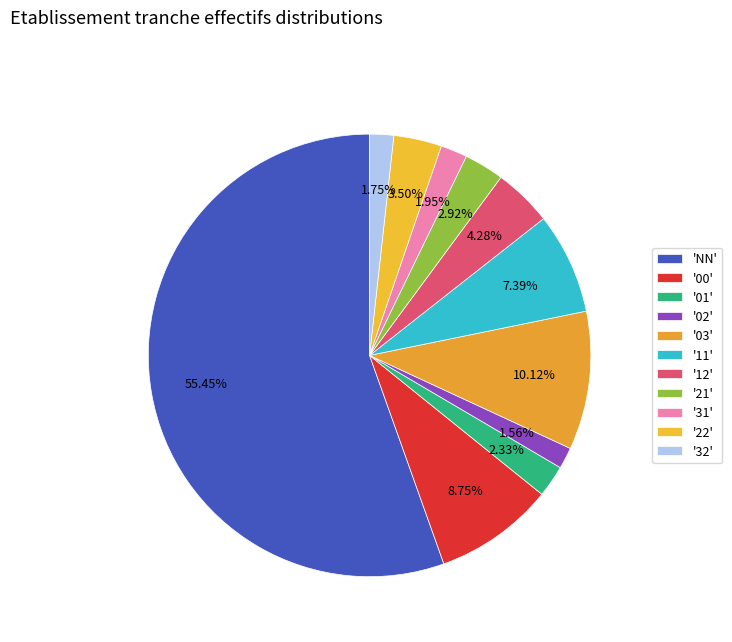

How many slices are in this pie chart?

11